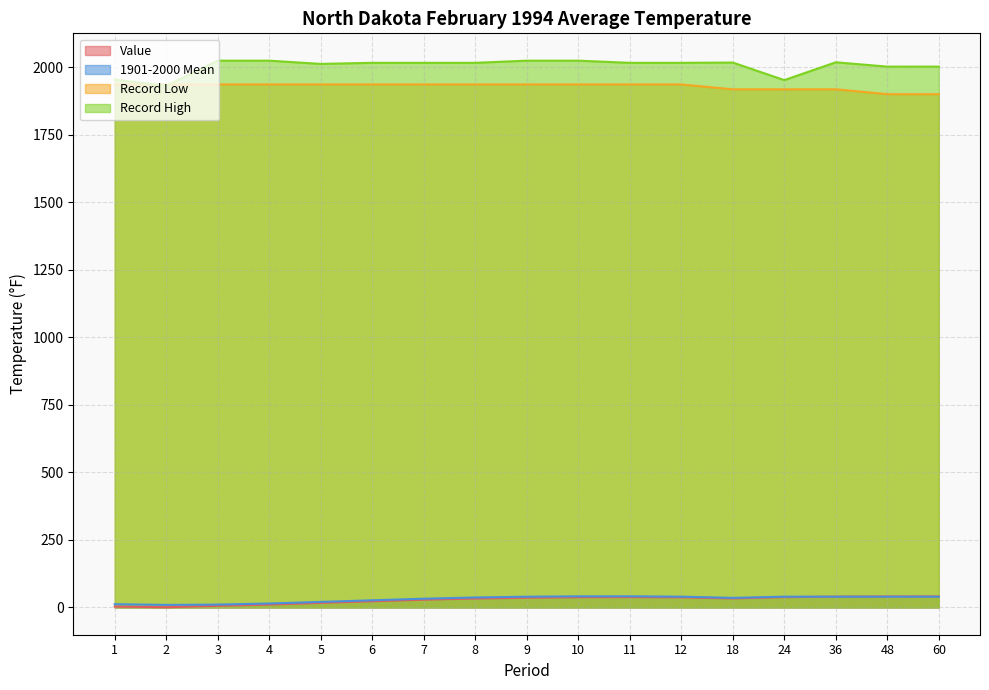

At which category does Record High reach its first local peak?

18